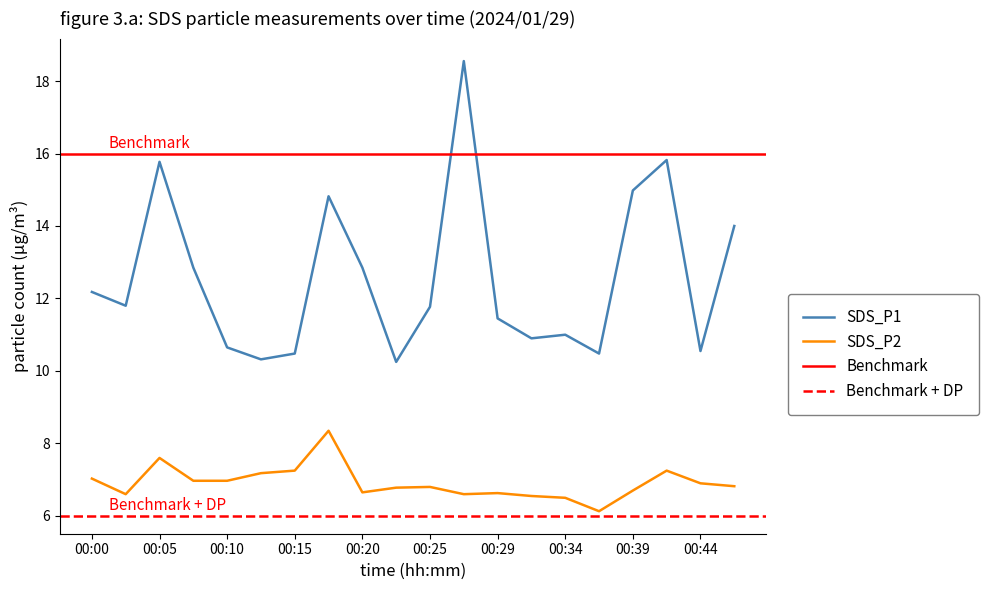

What is the maximum value for SDS_P2?

8.3